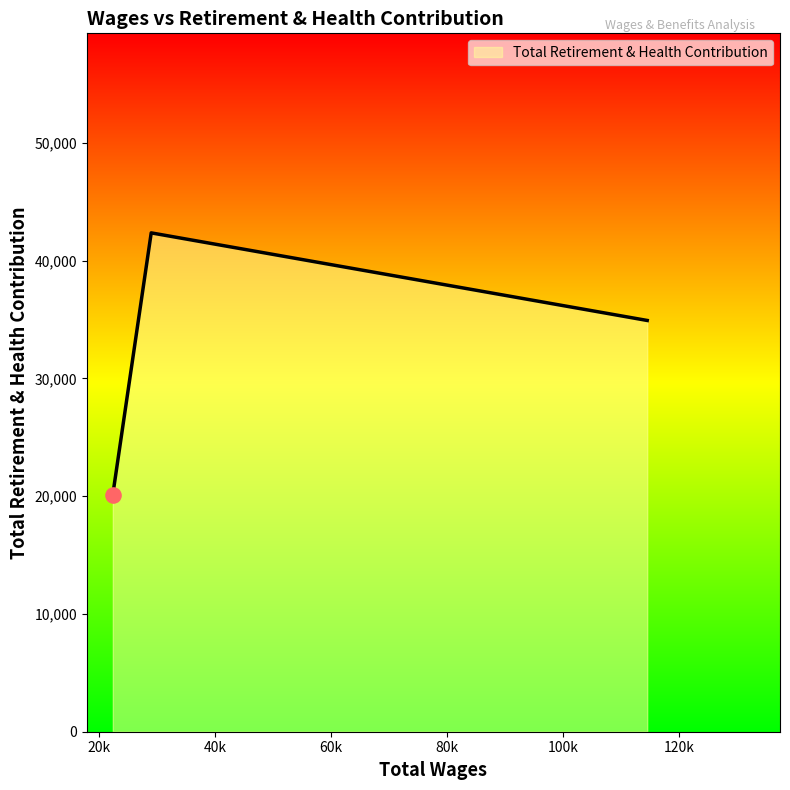

What is the difference between the maximum and minimum values?

22227